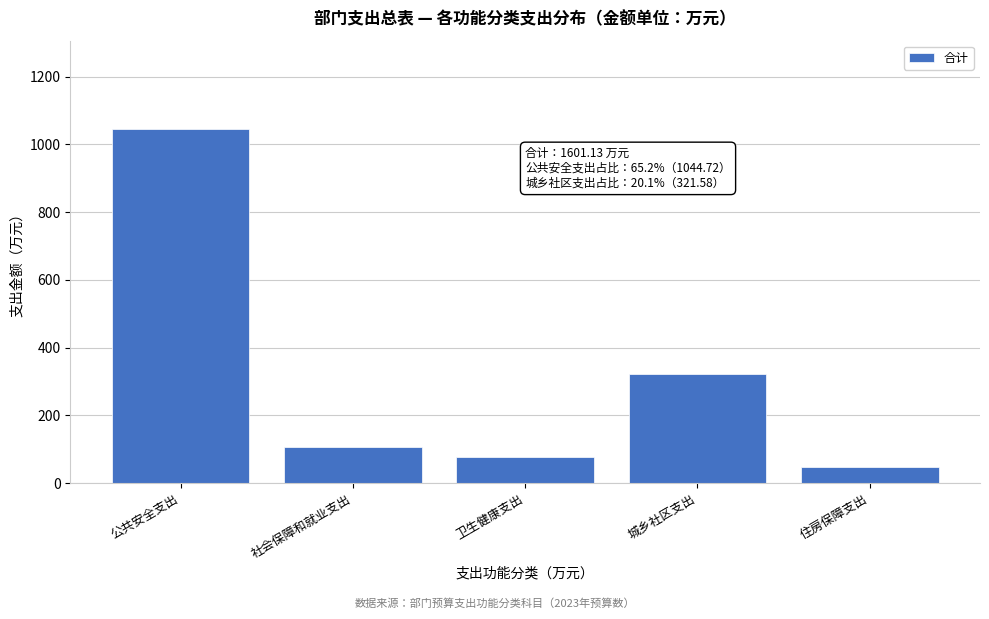

Reading left to right, transcribe all the data shown in this chart.

1044.7	108.0	78.5	321.6	48.4